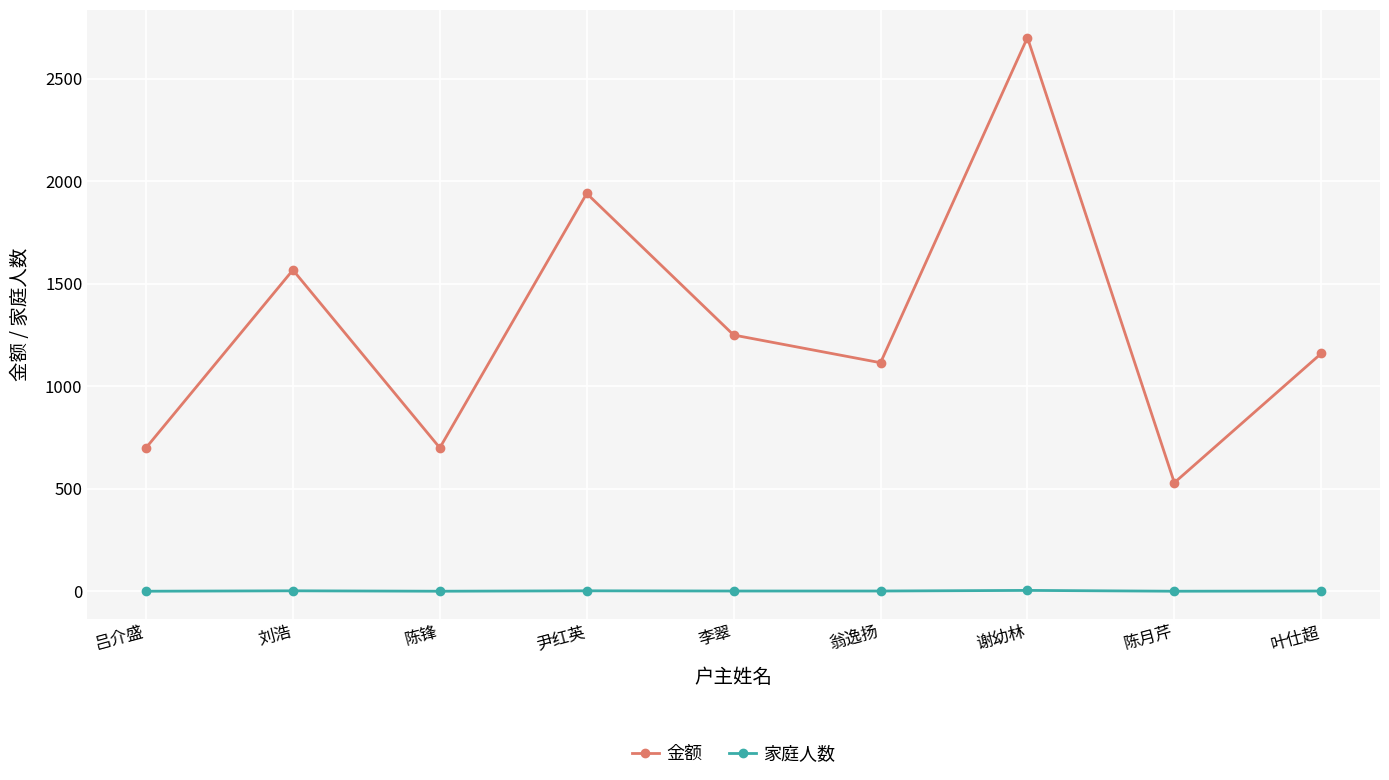

True or false: 家庭人数 and 金额 cross at least once.

False